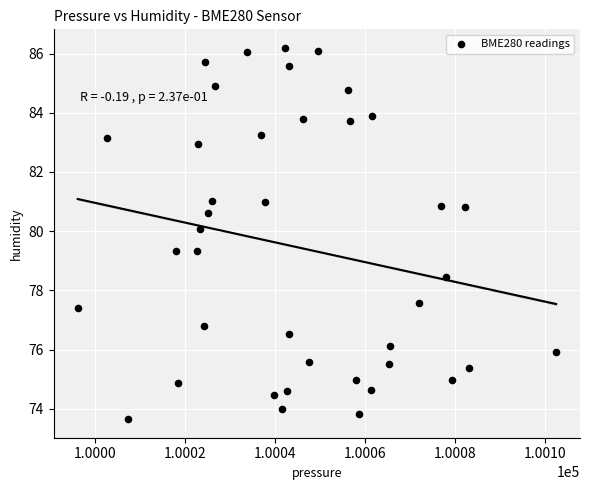

What is the range of X values (max minus min)?

106.3